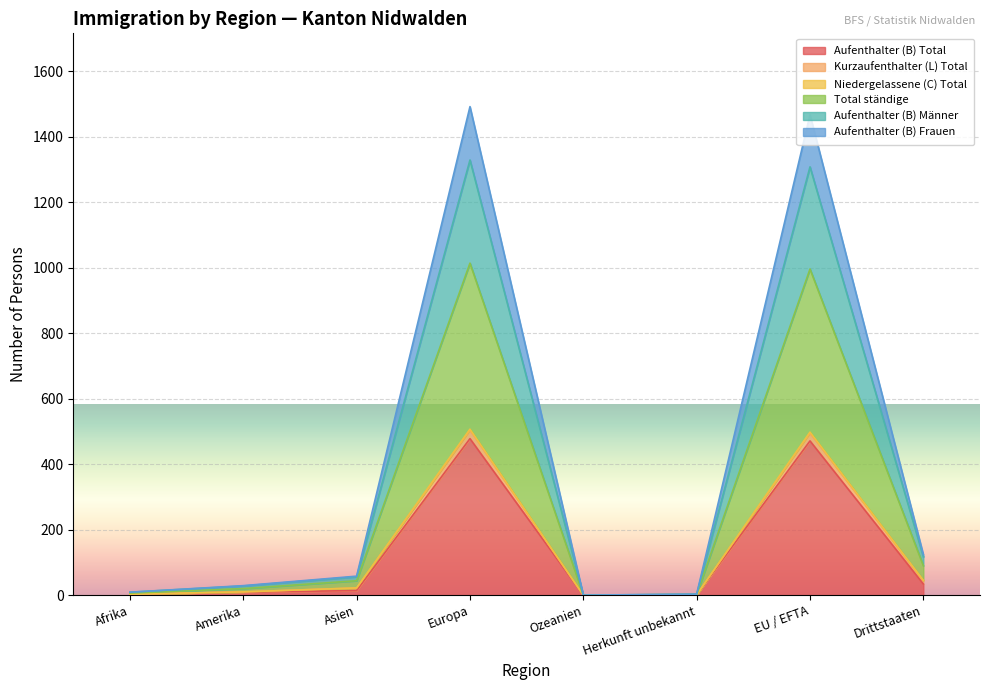

Is it true that Aufenthalter (B) Total equals 0 at Ozeanien?

True